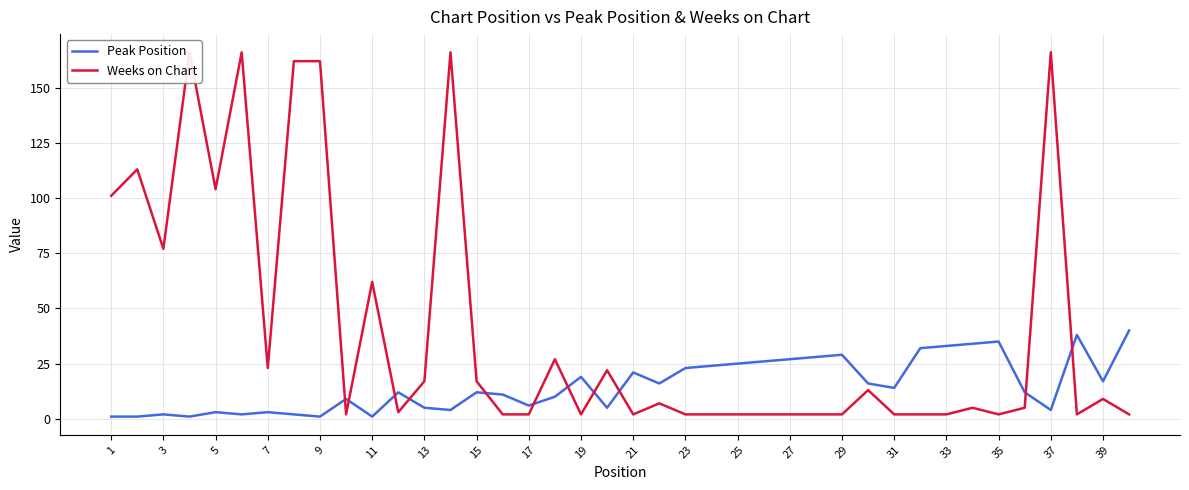

Reading right to left, what are all the values shown in this chart?

Peak Position: 40	17	38	4	12	35	34	33	32	14	16	29	28	27	26	25	24	23	16	21	5	19	10	6	11	12	4	5	12	1	9	1	2	3	2	3	1	2	1	1
Weeks on Chart: 2	9	2	166	5	2	5	2	2	2	13	2	2	2	2	2	2	2	7	2	22	2	27	2	2	17	166	17	3	62	2	162	162	23	166	104	166	77	113	101